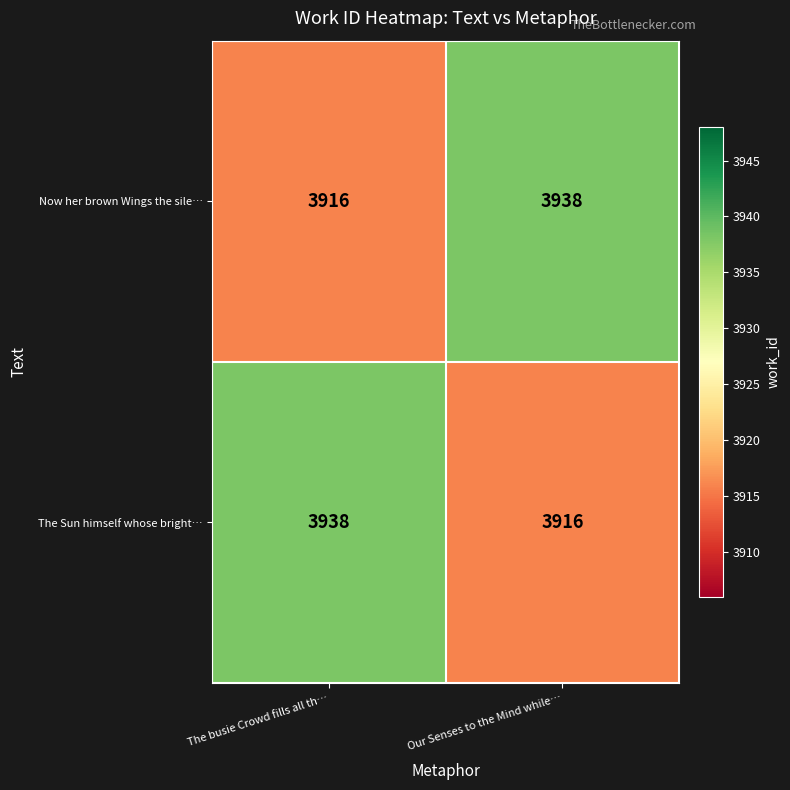

Reading left to right, extract all data points from this chart.

Now her brown Wings the sile…: The busie Crowd fills all th…=3916	Our Senses to the Mind while…=3938
The Sun himself whose bright…: The busie Crowd fills all th…=3938	Our Senses to the Mind while…=3916